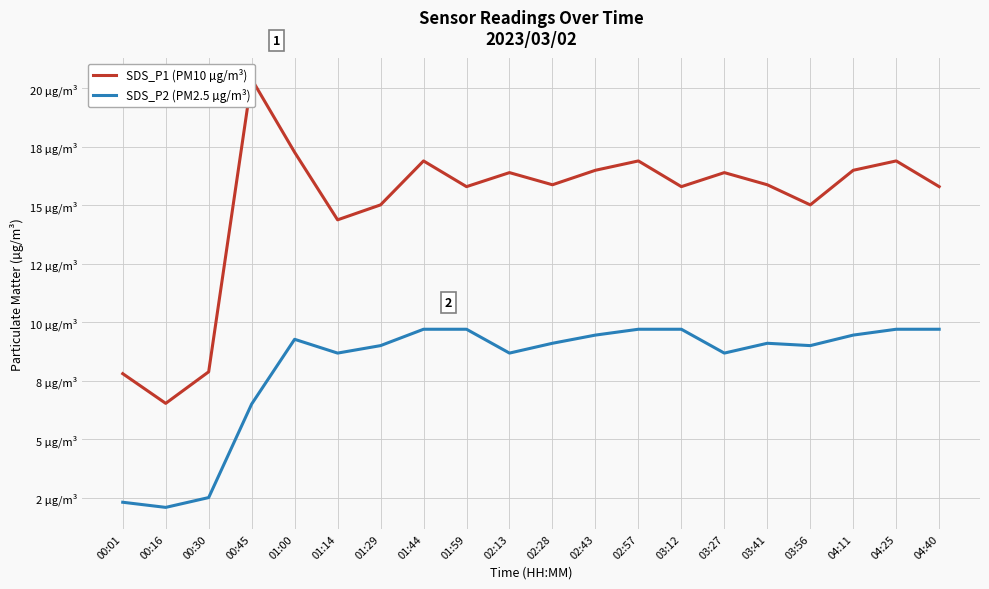

What is the minimum value for SDS_P2 (PM2.5 µg/m³)?

2.1